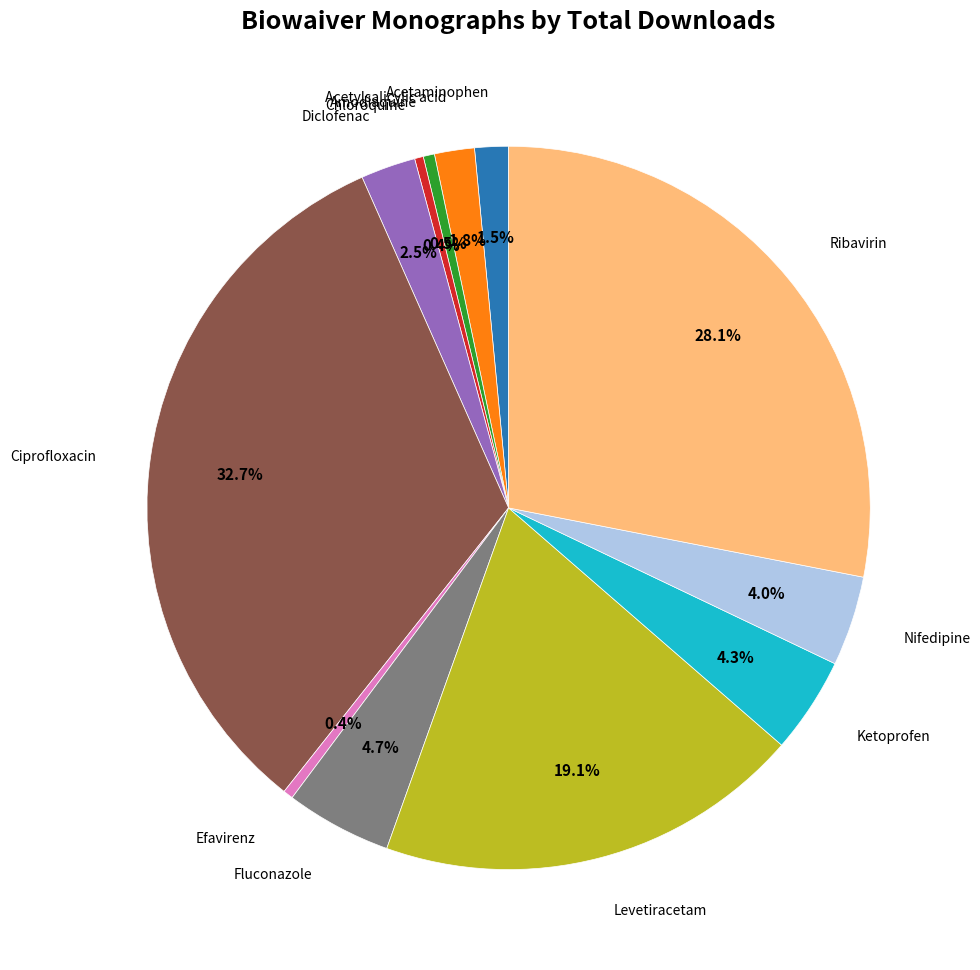

What is the largest slice in the pie chart?

Ciprofloxacin